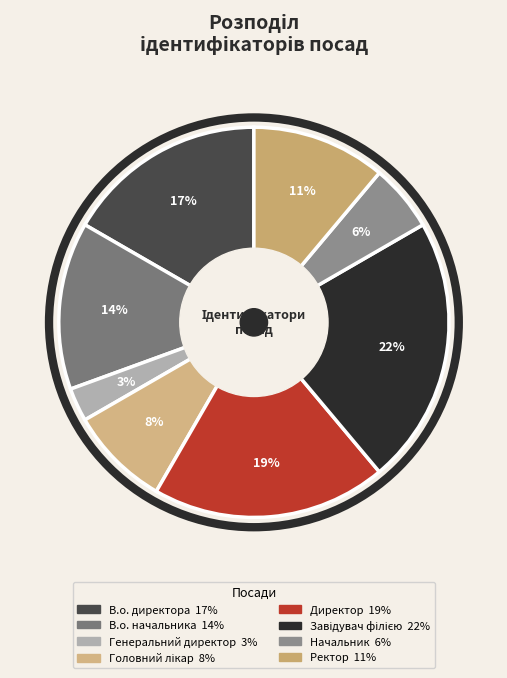

Is В.о. начальника the majority of the pie?

No